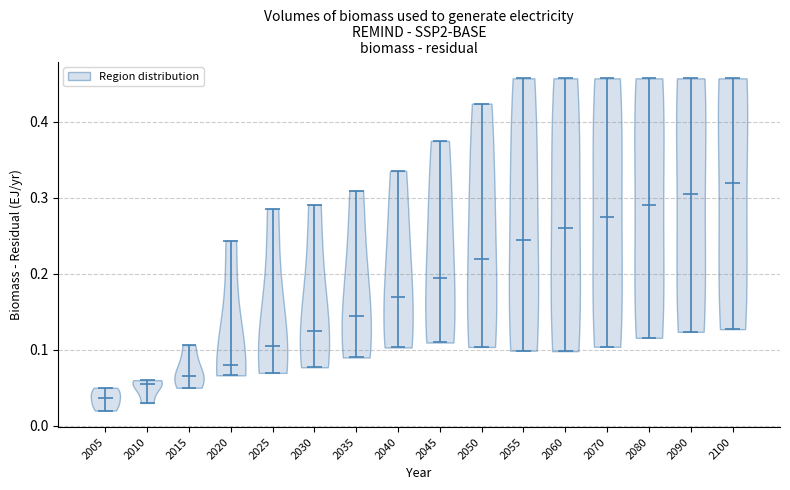

Reading left to right, read every violin against the y-axis: where its median line is, and the lowest and highest points it reaches. The values are not printed on the chart, so give them approximately, as read against the axis.

2005: median line 0.04, lowest point 0.02, highest point 0.05
2010: median line 0.05, lowest point 0.03, highest point 0.06
2015: median line 0.07, lowest point 0.05, highest point 0.11
2020: median line 0.08, lowest point 0.07, highest point 0.24
2025: median line 0.11, lowest point 0.07, highest point 0.29
2030: median line 0.13, lowest point 0.08, highest point 0.29
2035: median line 0.15, lowest point 0.09, highest point 0.31
2040: median line 0.17, lowest point 0.10, highest point 0.34
2045: median line 0.20, lowest point 0.11, highest point 0.37
2050: median line 0.22, lowest point 0.10, highest point 0.42
2055: median line 0.25, lowest point 0.10, highest point 0.46
2060: median line 0.26, lowest point 0.10, highest point 0.46
2070: median line 0.28, lowest point 0.10, highest point 0.46
2080: median line 0.29, lowest point 0.12, highest point 0.46
2090: median line 0.31, lowest point 0.12, highest point 0.46
2100: median line 0.32, lowest point 0.13, highest point 0.46